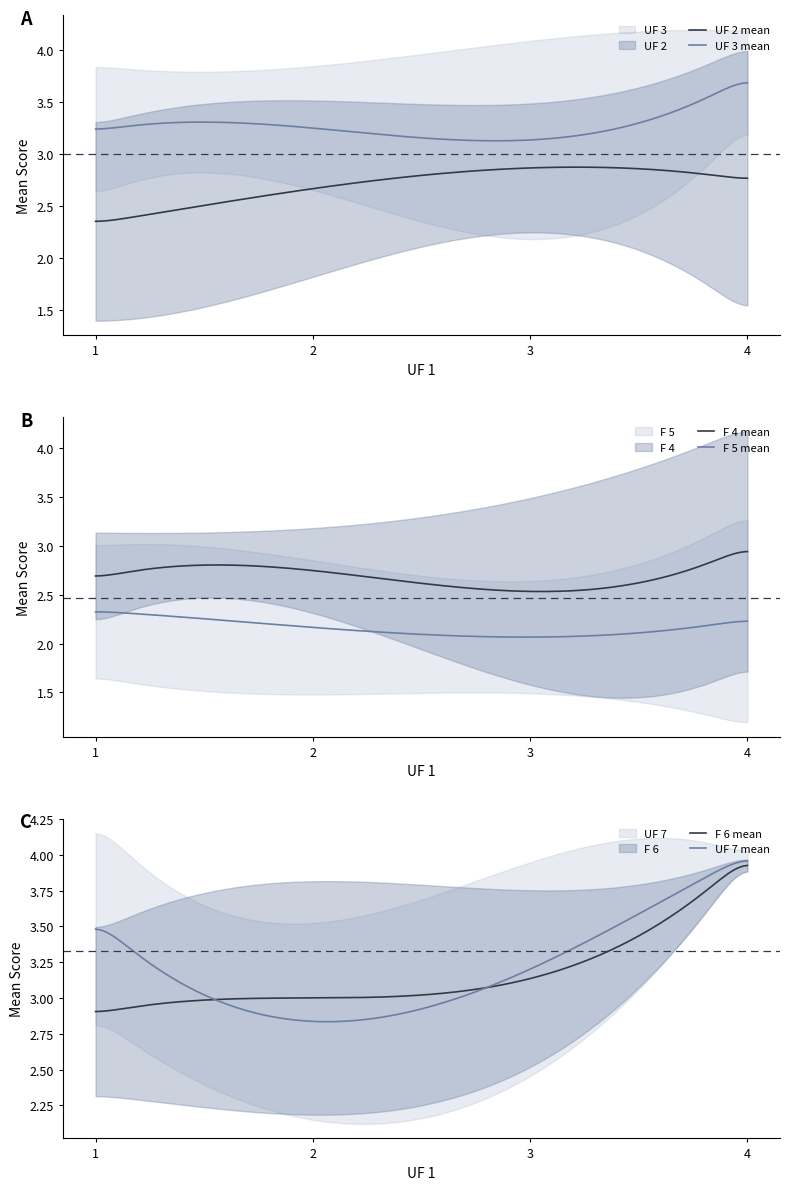

Reading right to left, transcribe all the data shown in this chart.

UF 2: 3	3	3	2	4	2	3	1	3	1	2	3	4	2	2	2	3	3	3	3	4	4	4	2	3	3	2	2	1	3	2	2	3	3	2	3	1	3	4	4
UF 3: 4	4	4	1	4	3	4	3	3	4	3	3	4	3	4	3	3	3	3	3	4	4	3	4	3	4	2	3	3	3	3	3	4	3	4	3	2	1	4	4
F 4: 1	3	2	3	4	3	3	3	2	2	3	3	1	3	3	3	3	4	2	2	1	4	3	2	3	3	2	3	4	3	4	3	3	2	3	2	2	2	3	2
F 5: 1	2	2	2	3	2	3	3	2	3	3	2	1	2	1	3	2	2	2	2	1	2	2	2	2	2	2	2	4	3	3	2	2	2	2	2	4	2	1	2
F 6: 3	4	3	3	2	3	3	3	4	4	3	3	4	3	3	3	3	4	3	3	4	4	2	3	3	3	2	3	4	4	2	4	3	2	4	3	1	3	3	4
UF 7: 3	3	4	3	4	2	4	3	3	4	3	4	4	4	4	3	3	3	3	4	4	4	4	3	3	3	2	3	4	3	1	3	4	3	4	3	1	4	3	3